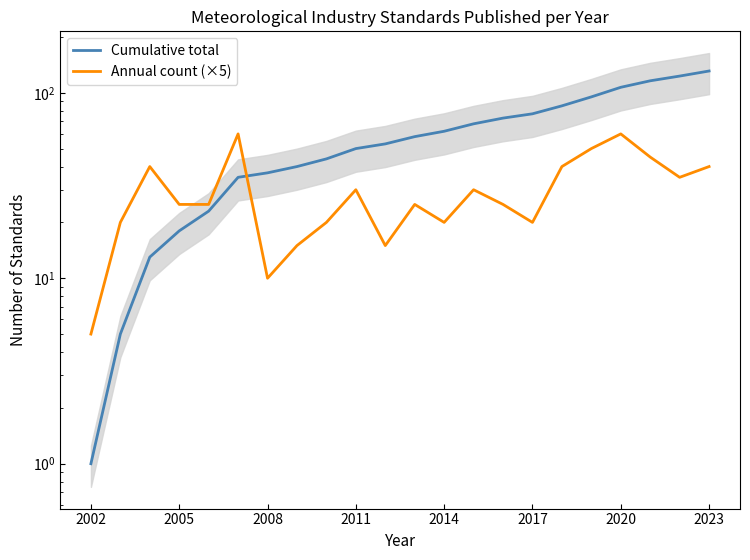

At which label does Annual count (×5) reach its minimum?

2002